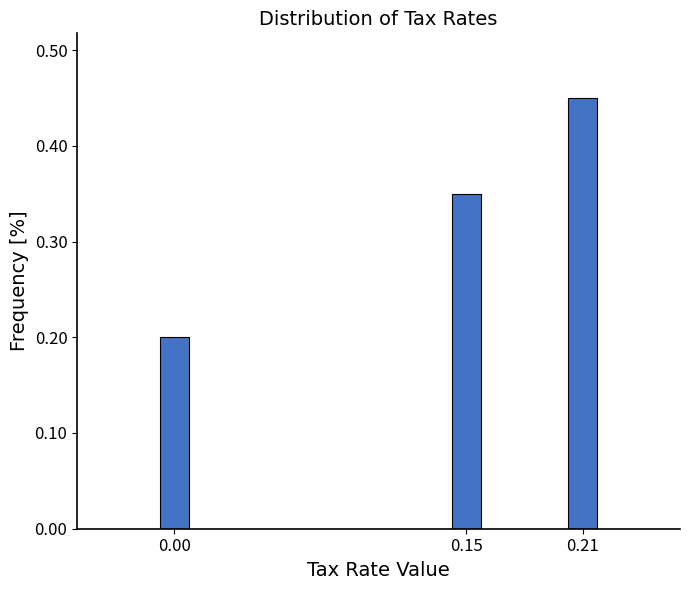

List the labels in order of value, smallest first.

0.00, 0.15, 0.21